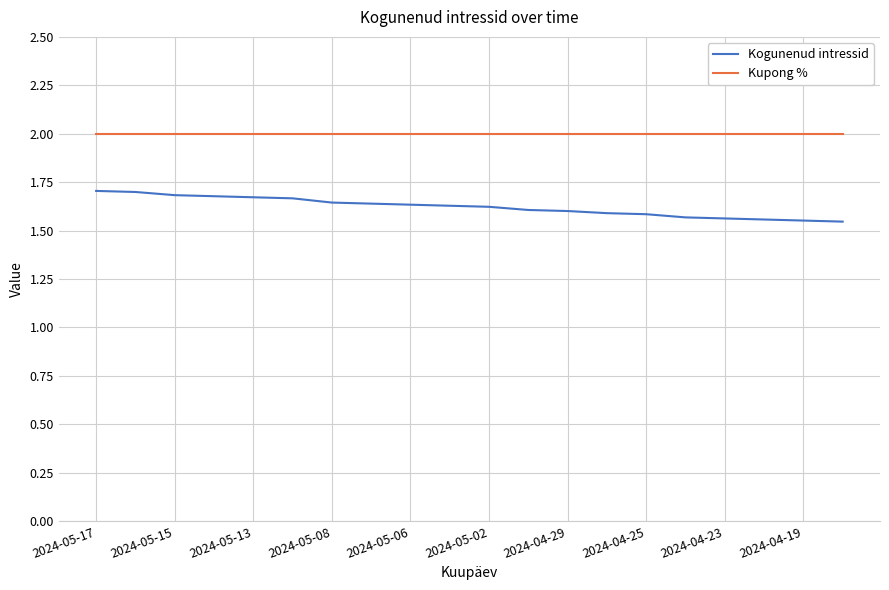

Rank the series by their maximum value, from lowest to highest.

Kogunenud intressid, Kupong %